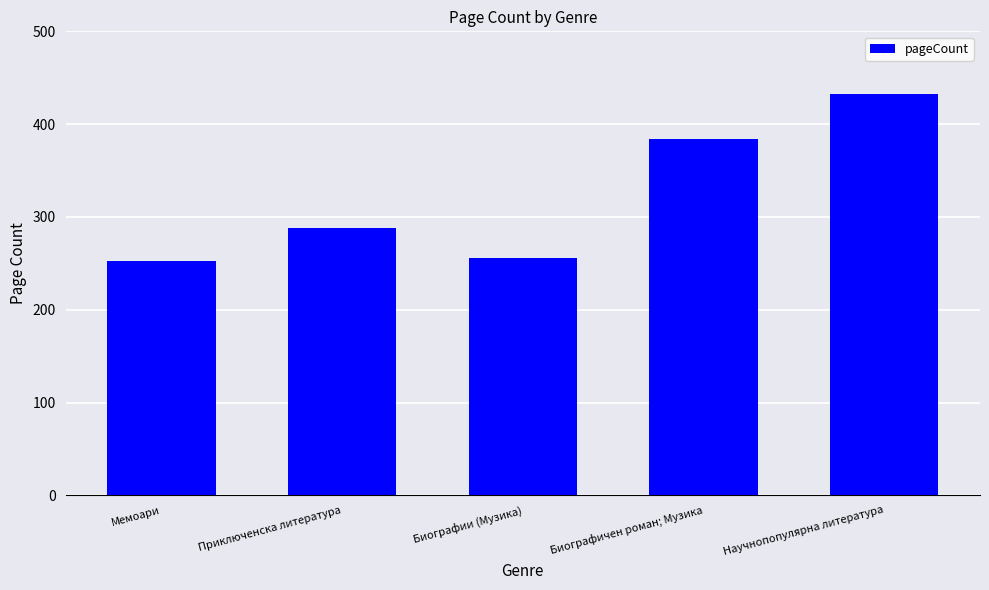

List the labels in order of value, smallest first.

Мемоари, Биографии (Музика), Приключенска литература, Биографичен роман; Музика, Научнопопулярна литература